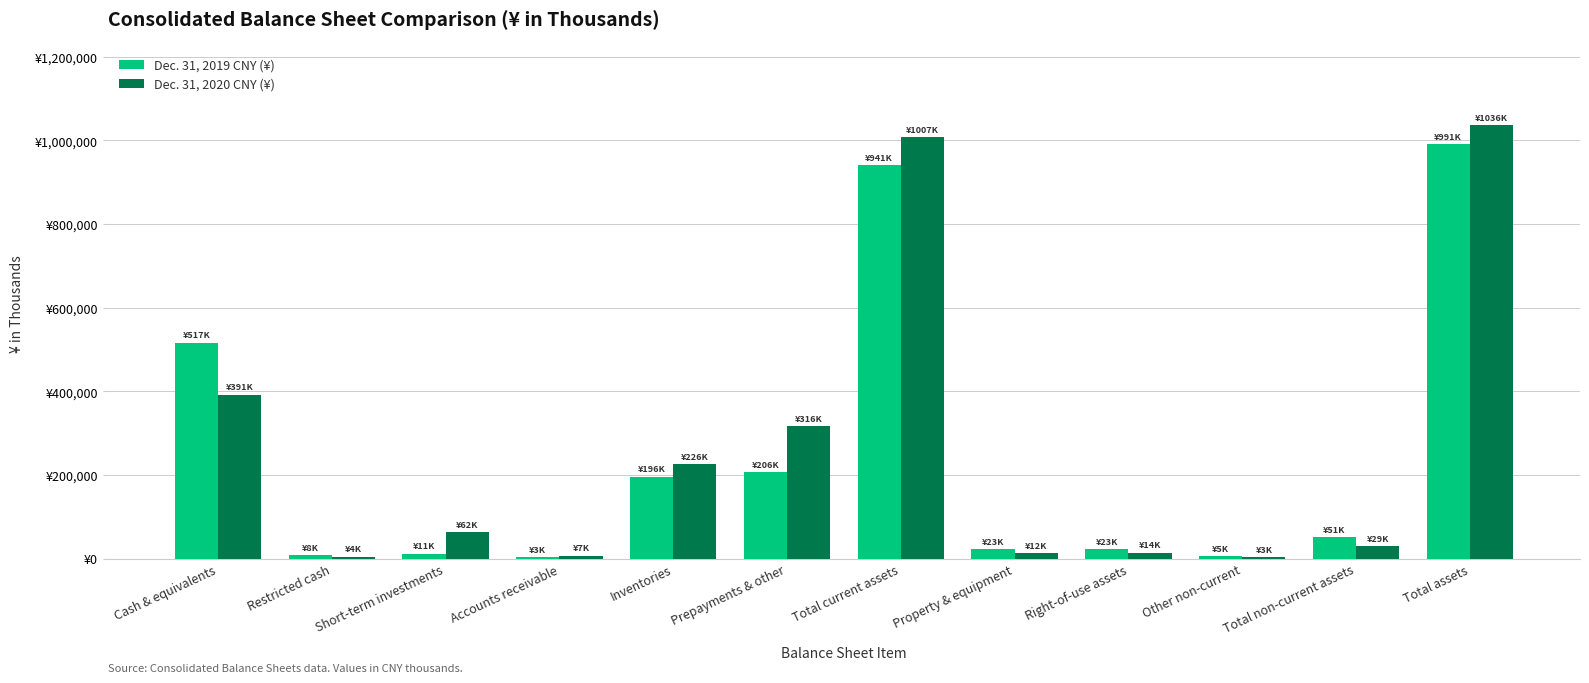

Reading left to right, extract all data points from this chart.

Dec. 31, 2019 CNY (¥): 516607	8239	11005	2872	196067	206020	940810	22602	22764	5250	50616	991426
Dec. 31, 2020 CNY (¥): 391310	4494	62386	7128	225522	316366	1007206	12193	14422	2530	29170	1036376